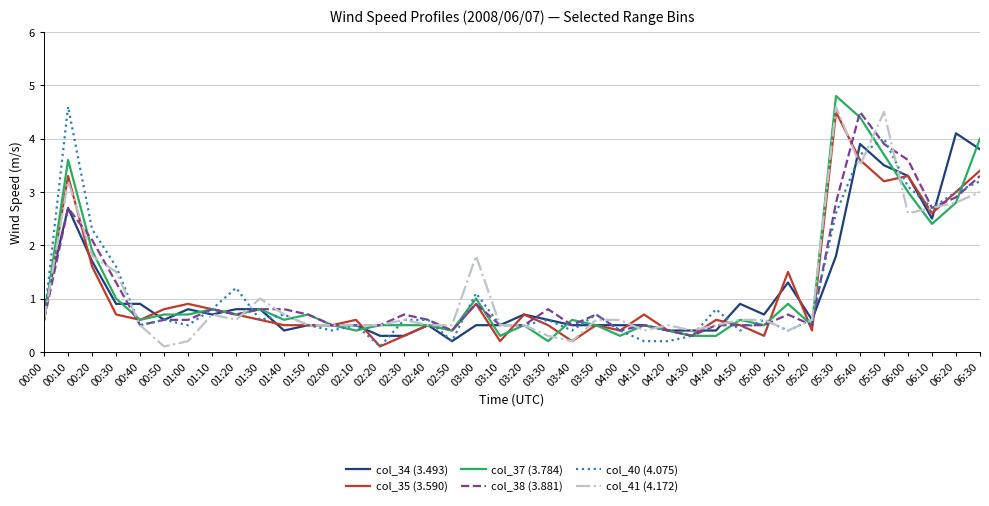

What is the maximum value shown in the chart?

4.8